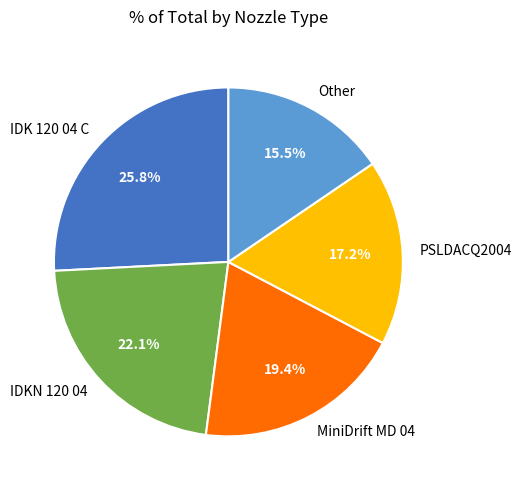

What is the total percentage of MiniDrift MD 04 and PSLDACQ2004?

36.6%